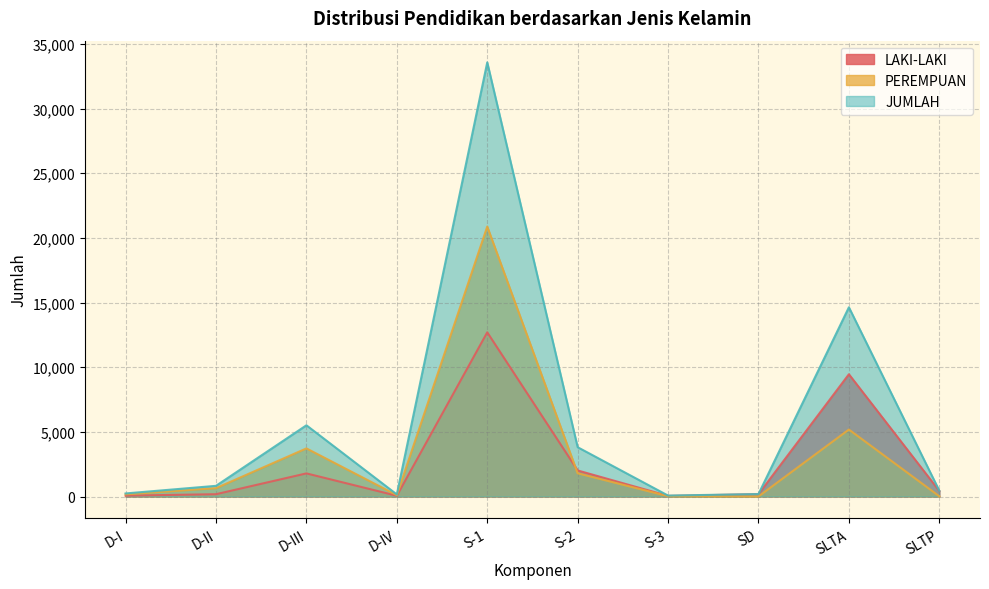

Read the LAKI-LAKI value at D-III, to the nearest 10.

1790